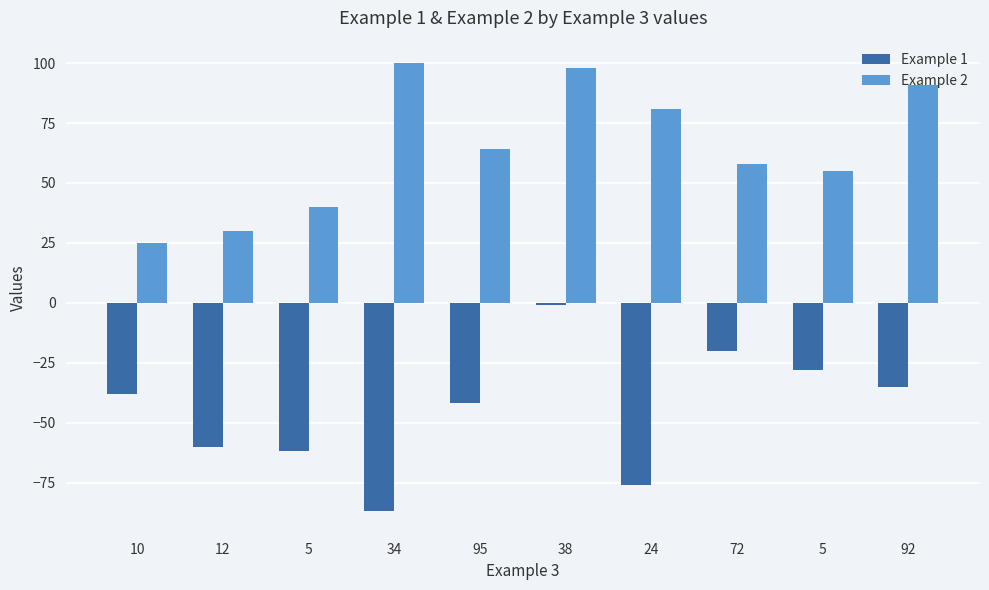

How many bars are there in each group?

2